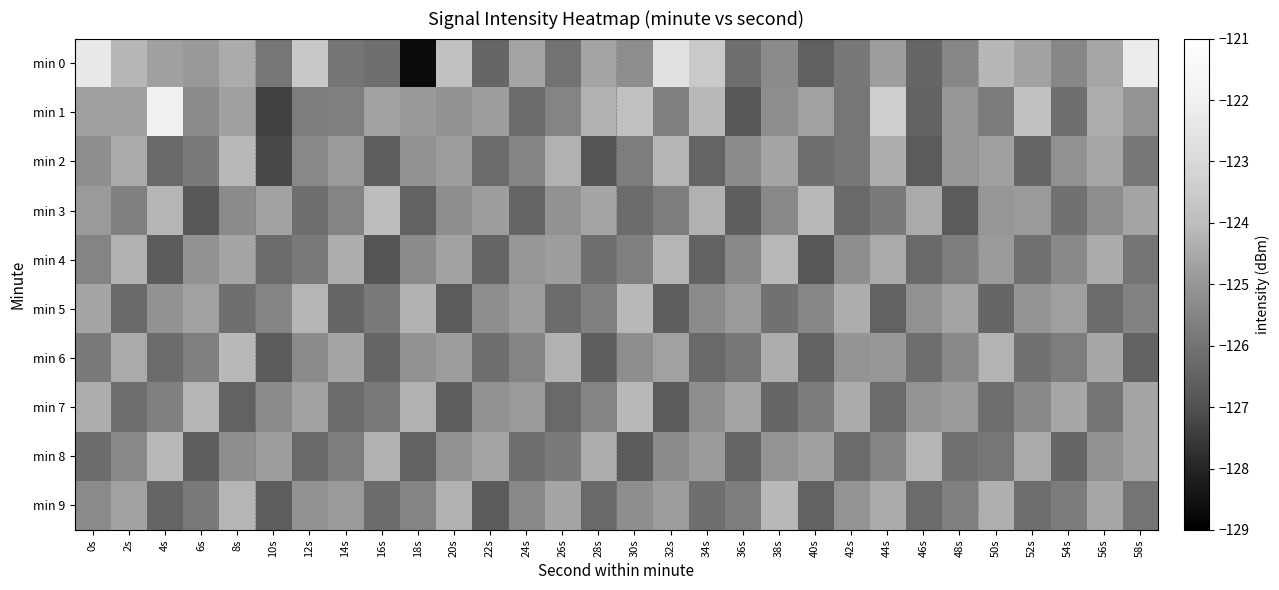

What is the spread (max minus min) of values at 20s?

2.9